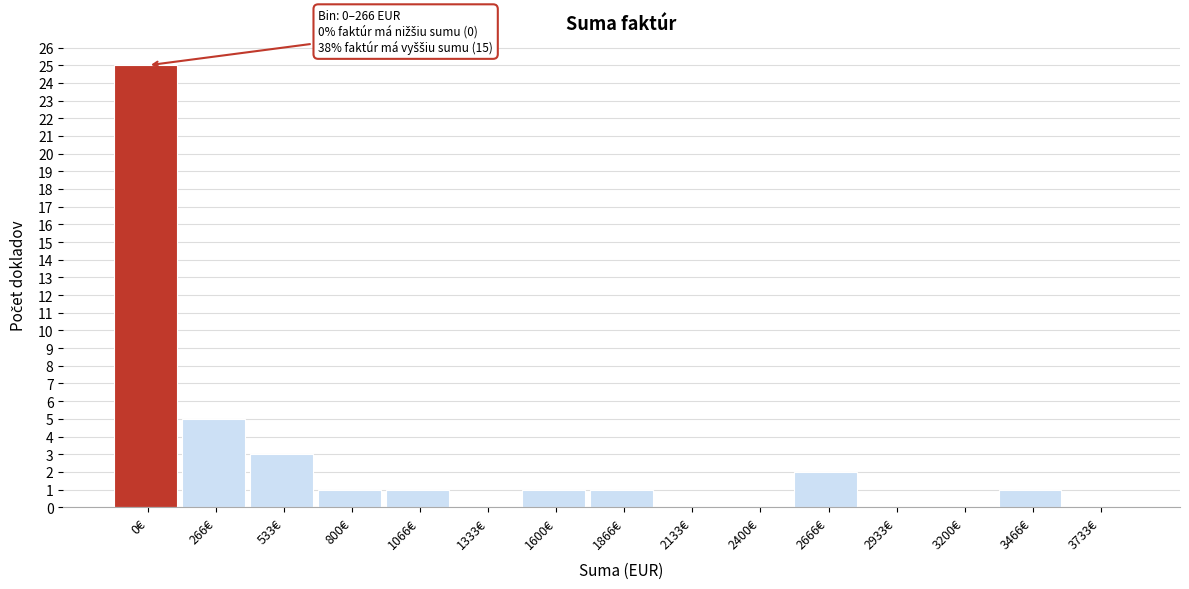

Reading left to right, transcribe all the data shown in this chart.

0€=25	266€=5	533€=3	800€=1	1066€=1	1333€=0	1600€=1	1866€=1	2133€=0	2400€=0	2666€=2	2933€=0	3200€=0	3466€=1	3733€=0